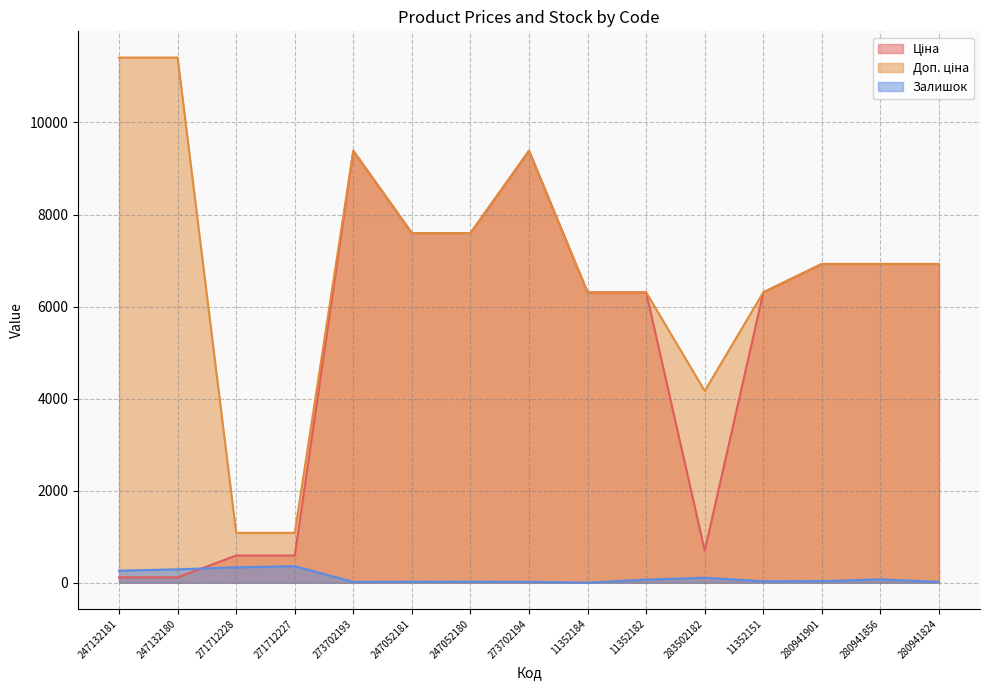

True or false: Доп. ціна has more than 0 interior local peaks.

True